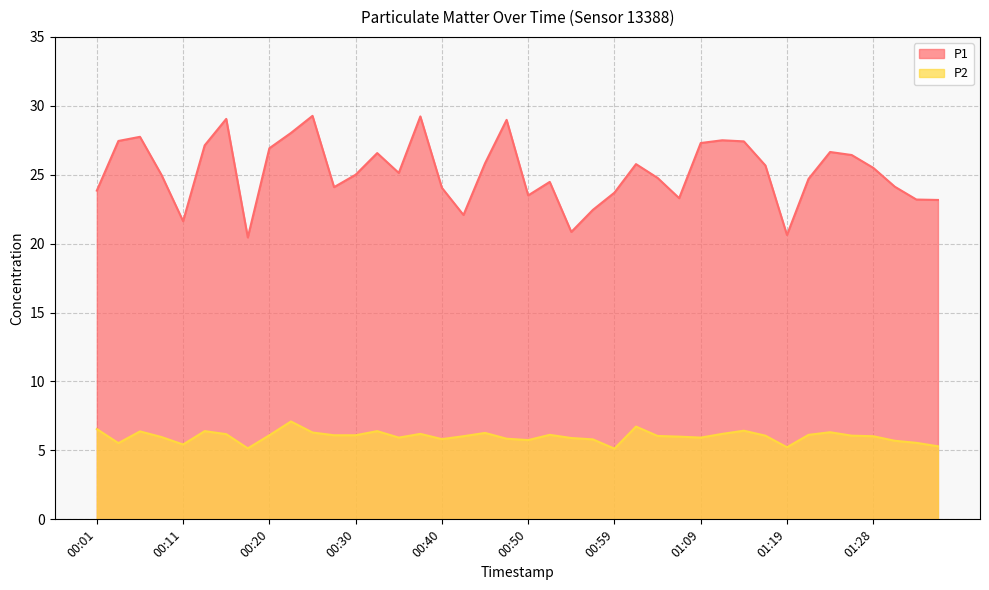

Reading left to right, transcribe all the data shown in this chart.

P1: 23.9	27.4	27.8	25.0	21.6	27.1	29.1	20.4	26.9	28.0	29.3	24.1	25.0	26.6	25.1	29.2	24.1	22.1	25.8	29.0	23.5	24.5	20.9	22.4	23.7	25.8	24.8	23.3	27.3	27.5	27.4	25.7	20.6	24.7	26.6	26.4	25.5	24.1	23.2	23.2
P2: 6.5	5.5	6.4	6.0	5.4	6.4	6.2	5.2	6.1	7.1	6.3	6.1	6.1	6.4	5.9	6.2	5.8	6.0	6.3	5.8	5.8	6.1	5.9	5.8	5.1	6.7	6.0	6.0	5.9	6.2	6.4	6.1	5.2	6.1	6.3	6.1	6.0	5.7	5.5	5.3